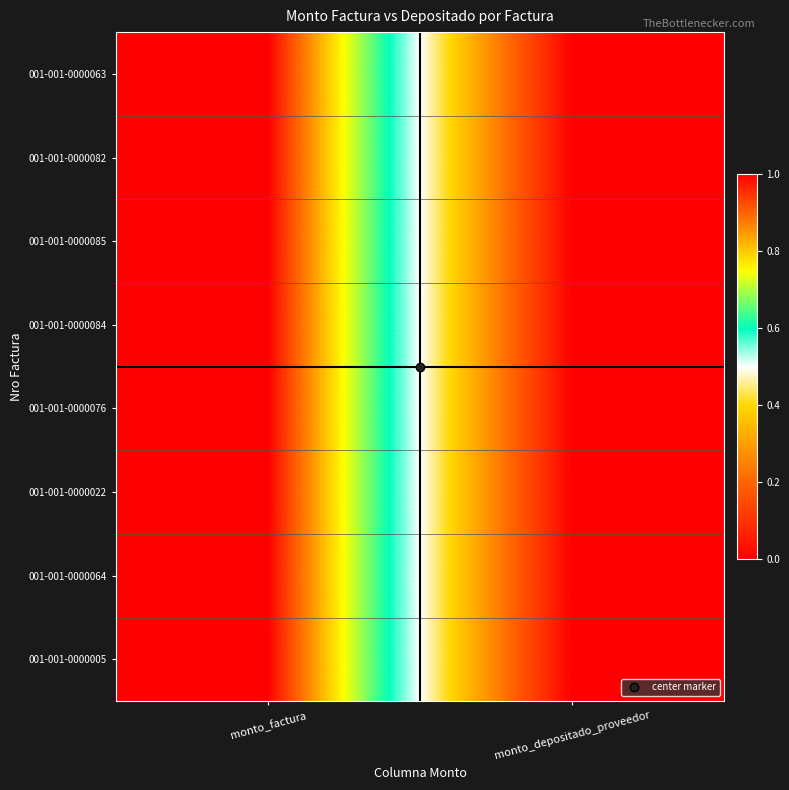

Which series has the widest spread of values?

001-001-0000063